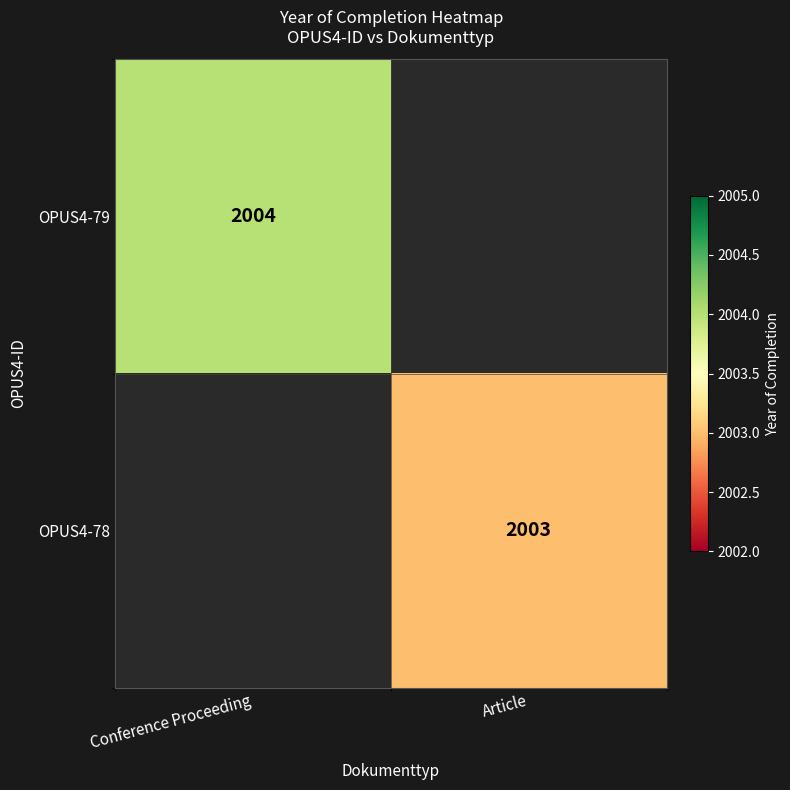

True or false: OPUS4-79 has a value of 2004 at Conference Proceeding.

True